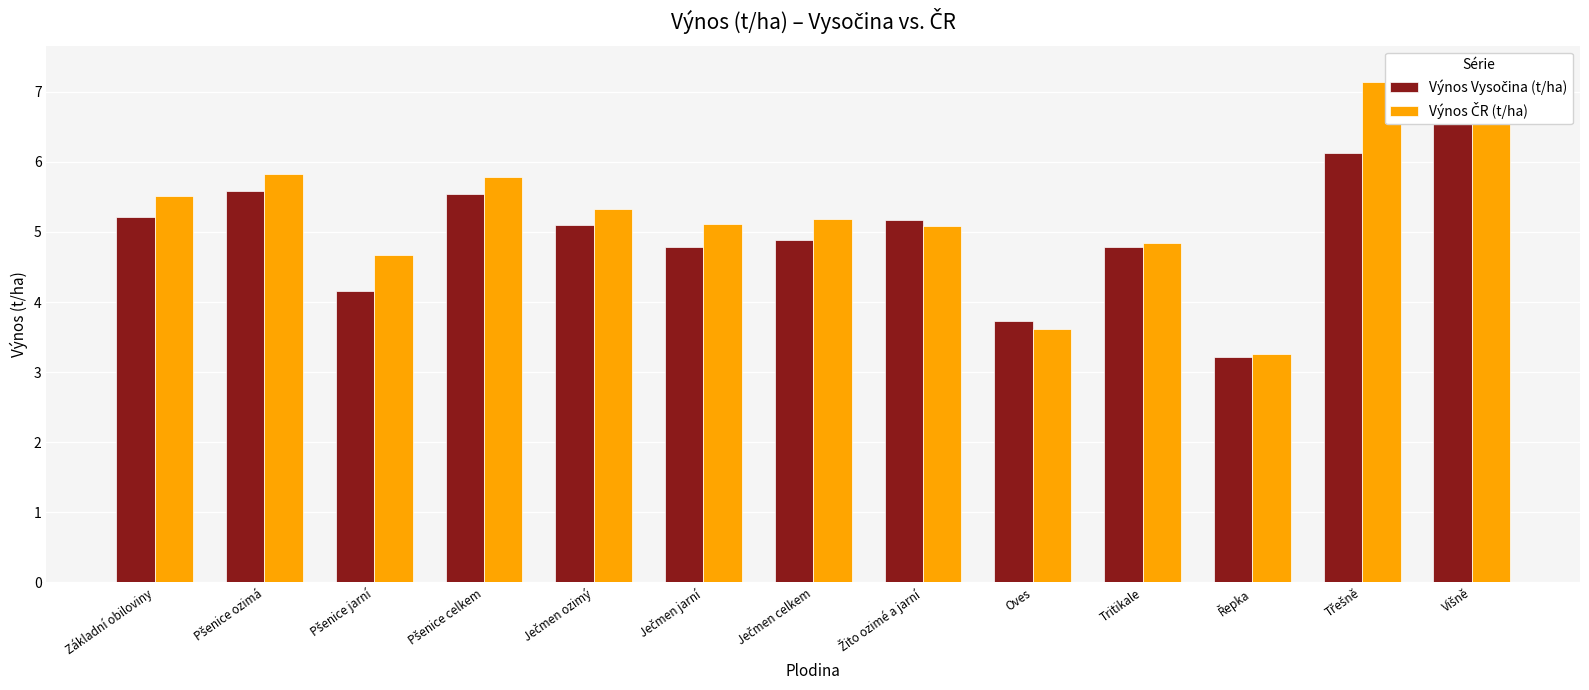

What is the lowest value of the Výnos Vysočina (t/ha) series?

3.2